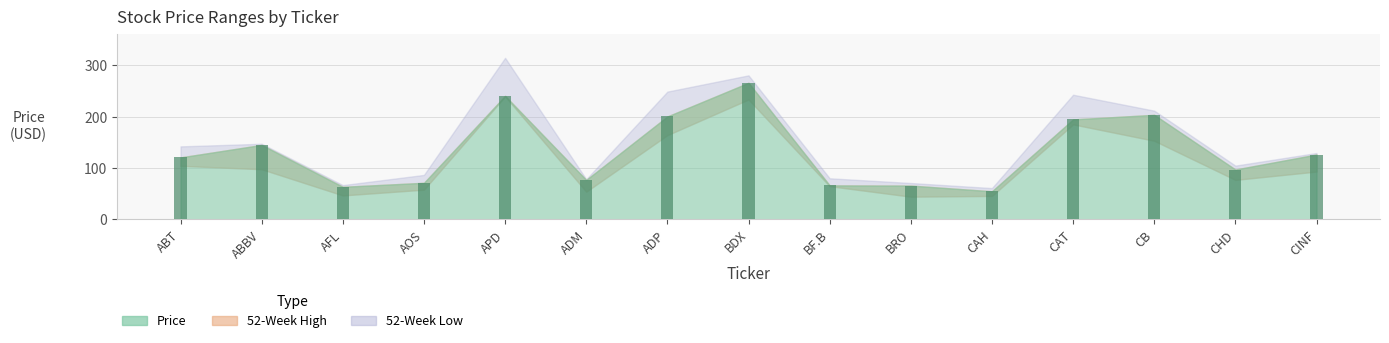

Where is the data nearest to the value 160?

ABBV